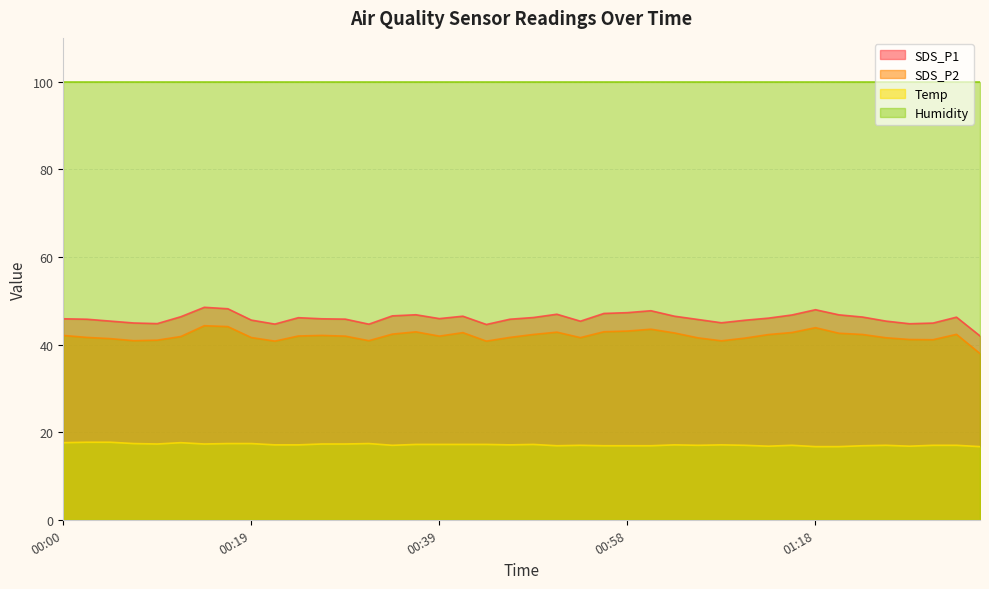

List the series in order of their peak value, lowest first.

Temp, SDS_P2, SDS_P1, Humidity